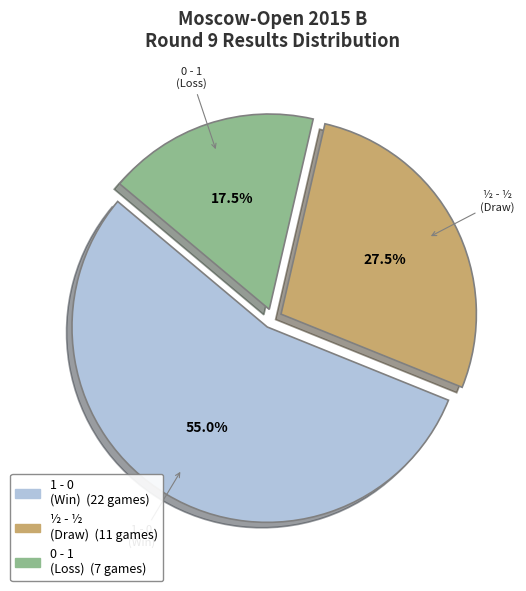

Which category accounts for the majority?

1 - 0